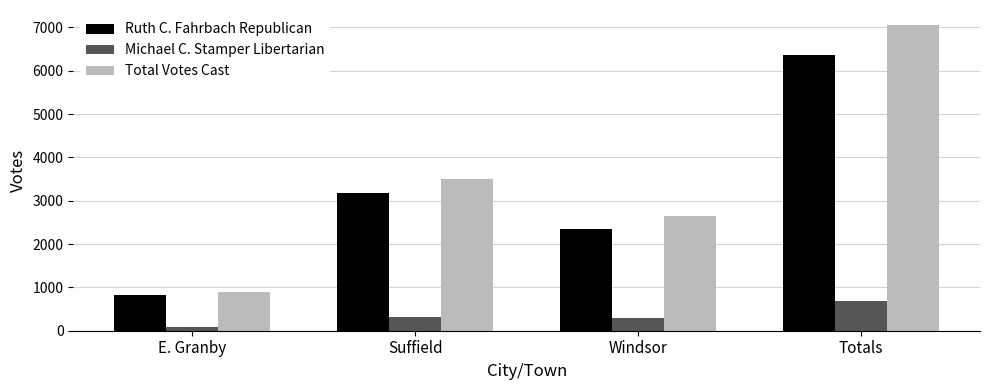

Which series changed the most between E. Granby and Windsor?

Total Votes Cast